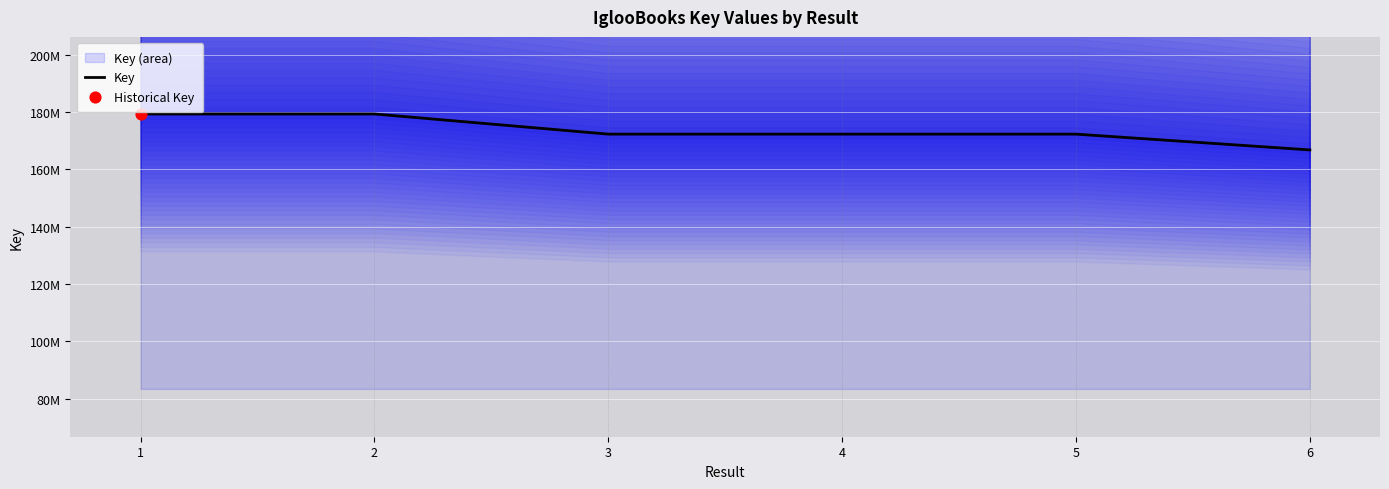

What is the ratio of the value at 6 to the value at 4?

1.0